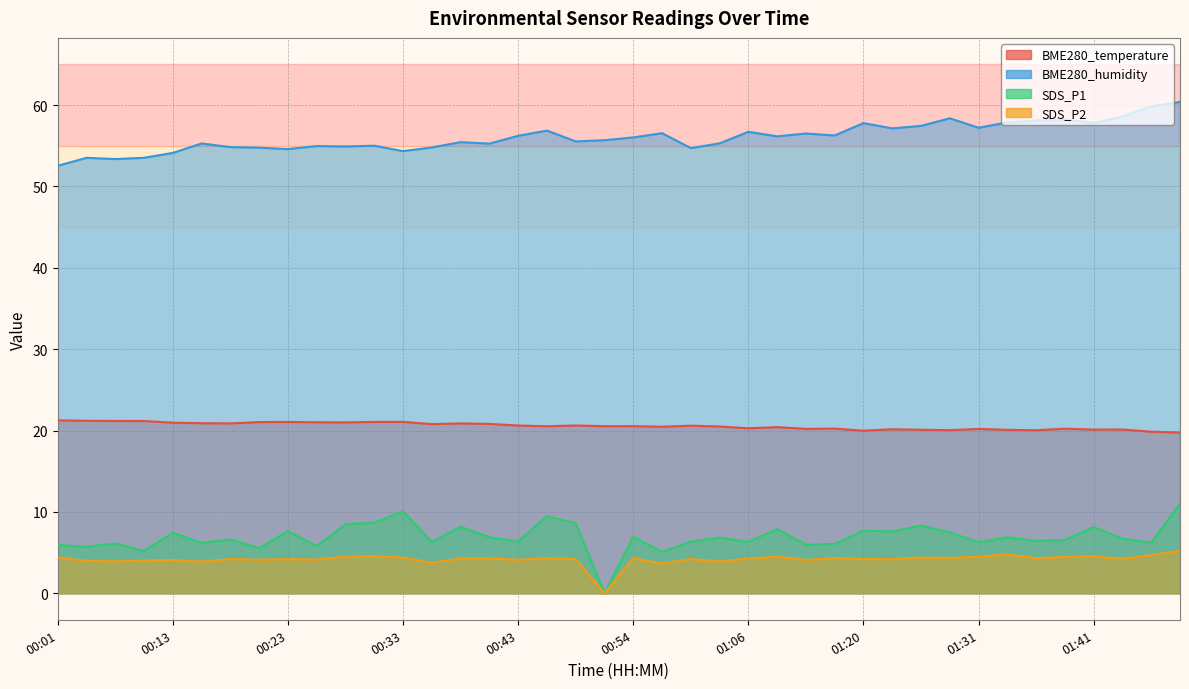

At which category is the sum across all series the highest?

01:49